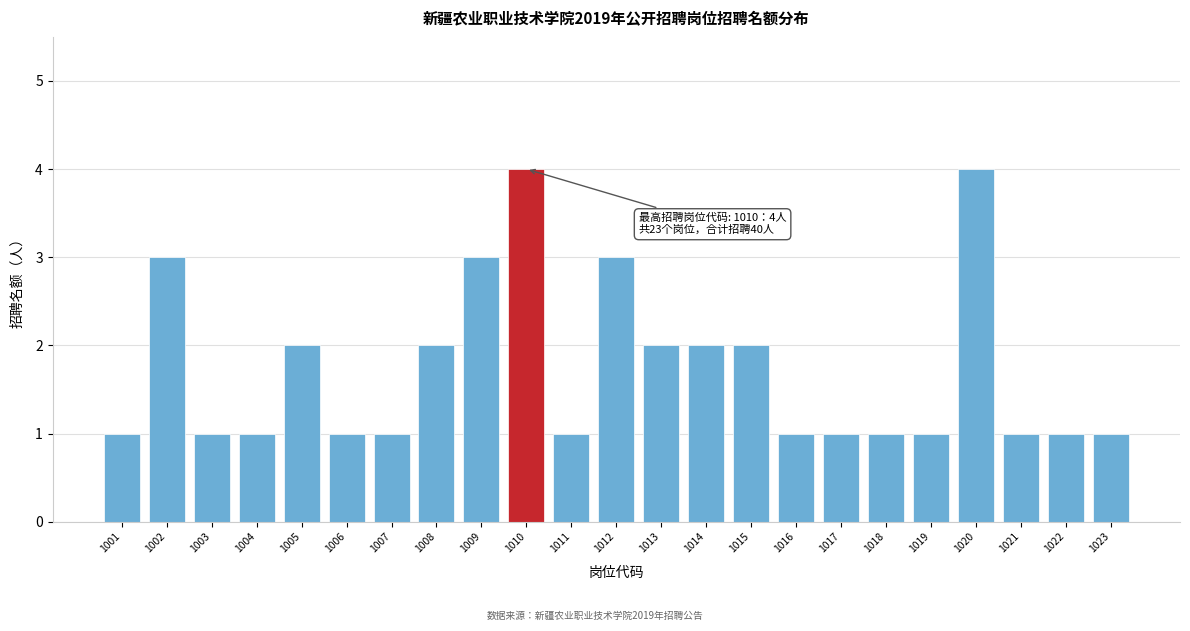

Reading left to right, what are all the values shown in this chart?

1	3	1	1	2	1	1	2	3	4	1	3	2	2	2	1	1	1	1	4	1	1	1